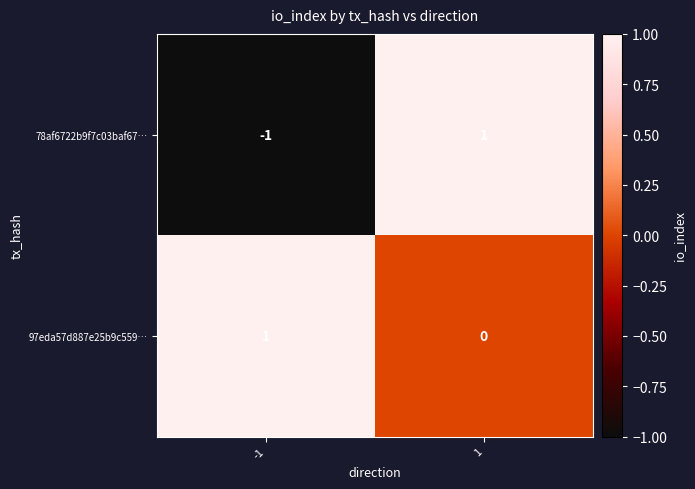

The value of 78af6722b9f7c03baf67… at -1 is 0. True or false?

False